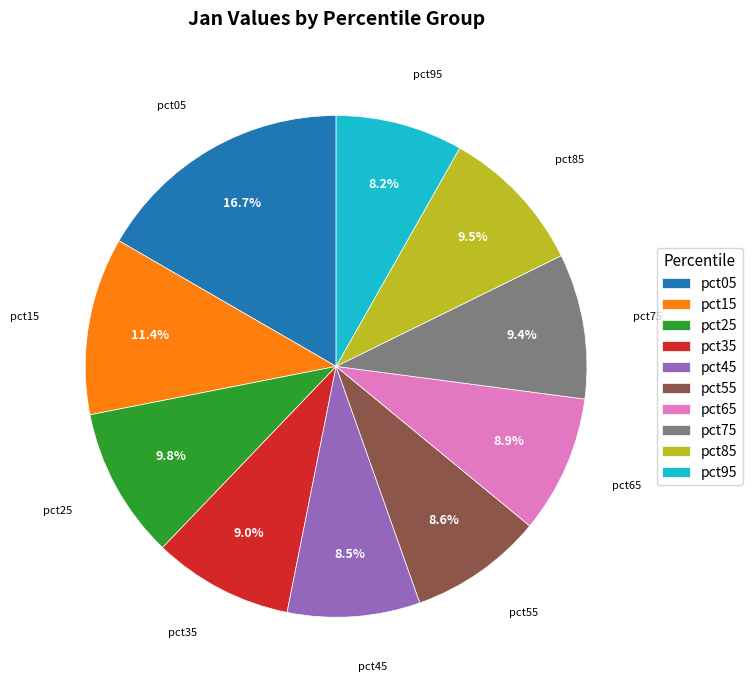

What percentage do pct15 and pct75 together represent?

20.8%